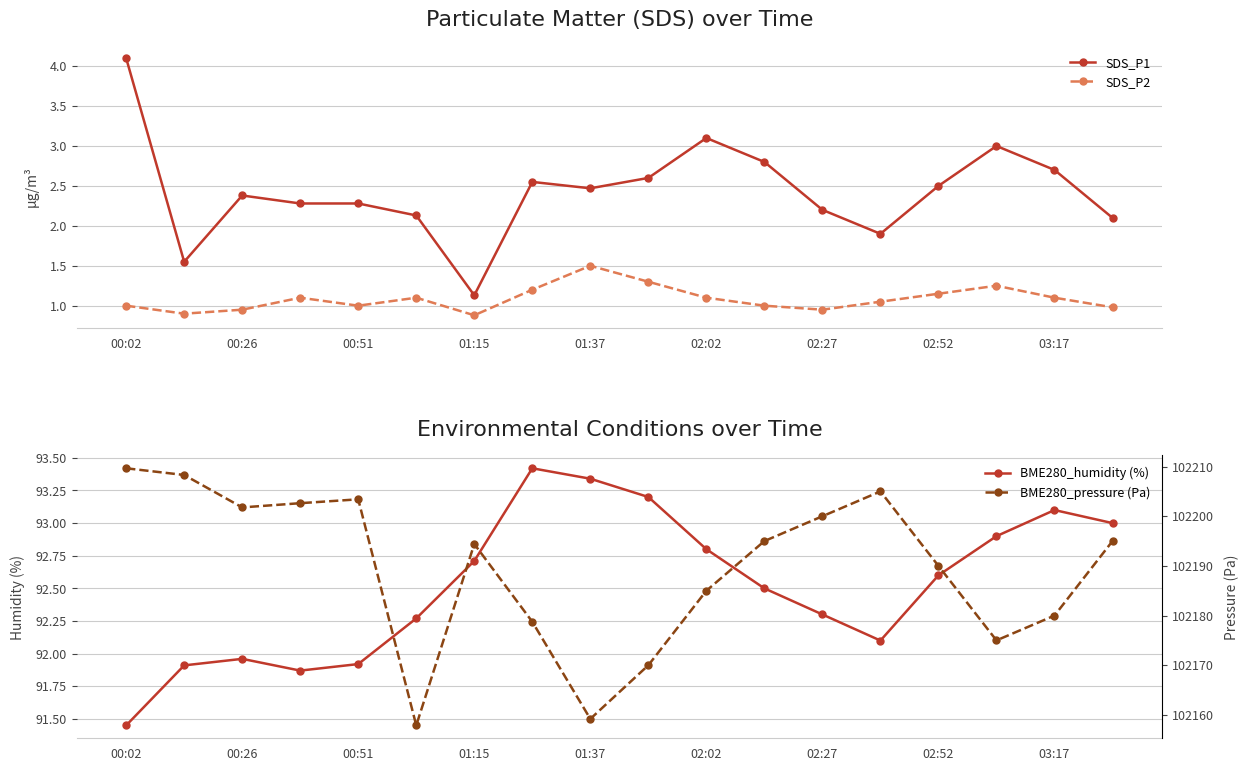

True or false: SDS_P2 and SDS_P1 cross at least once.

False